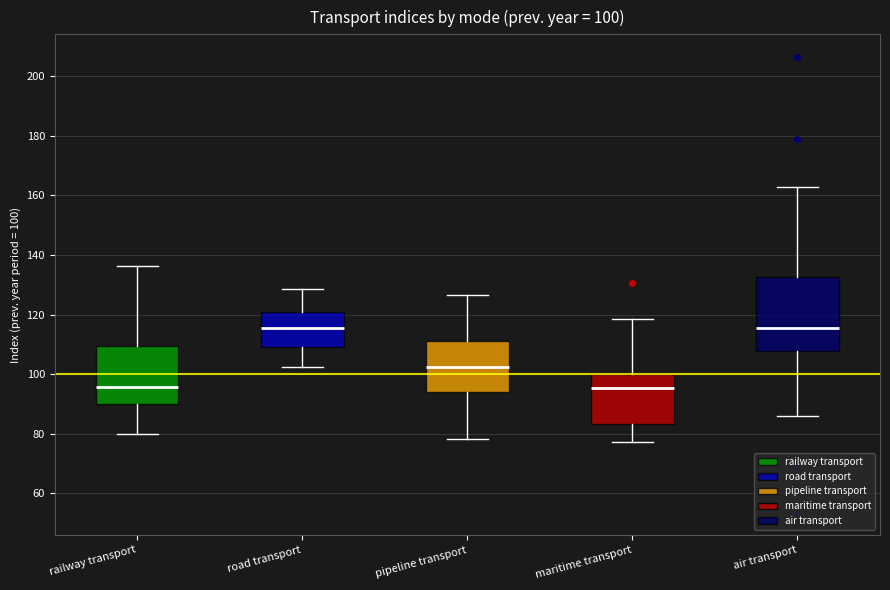

Comparing the boxes themselves (not the whiskers), which one is the tallest?

air transport